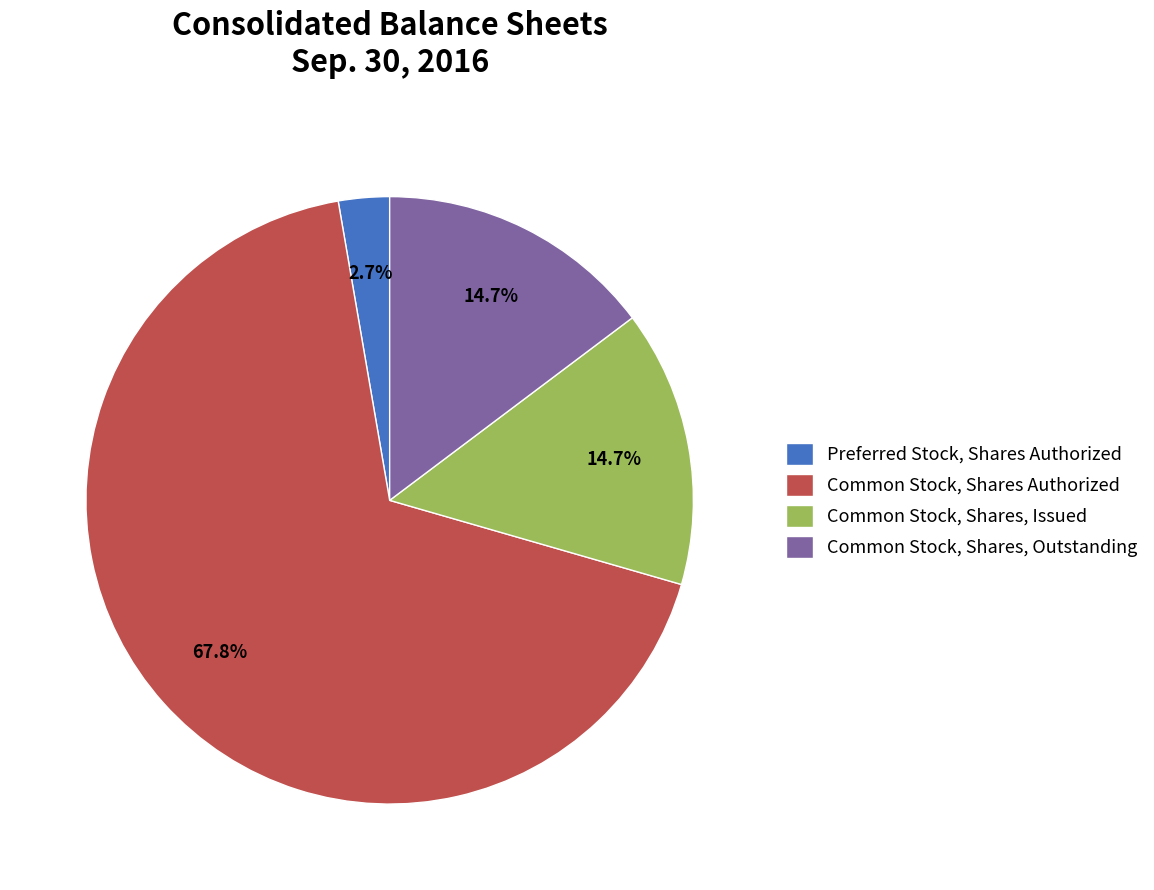

Count the number of slices in the pie.

4